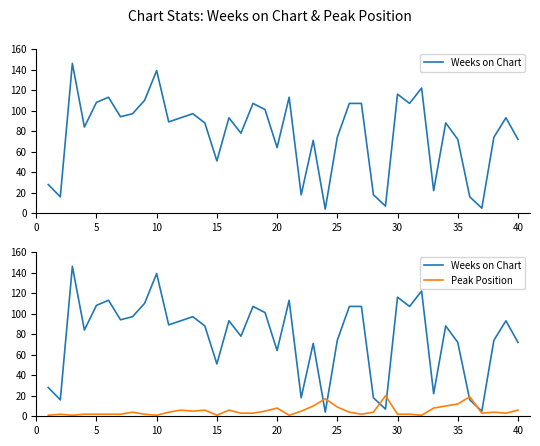

Which series has the widest spread of values?

Weeks on Chart